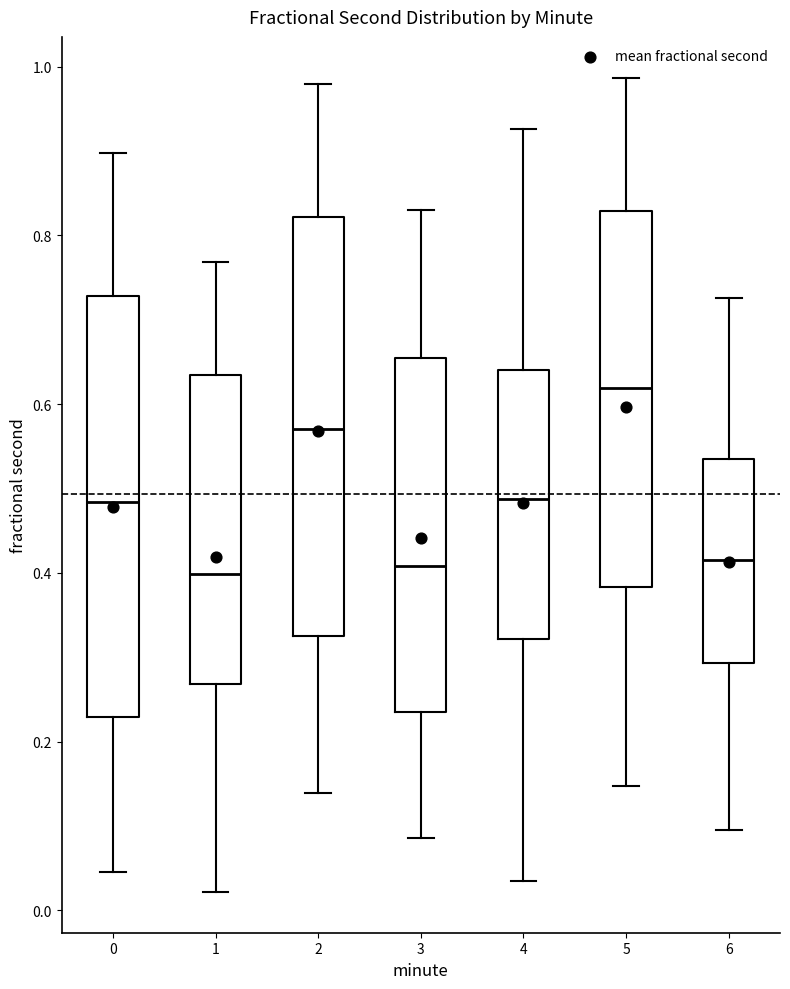

Where does the lower whisker of the box at x = 2 end on the y-axis? The values are not printed on the chart, so give them approximately, as read against the axis.

0.14